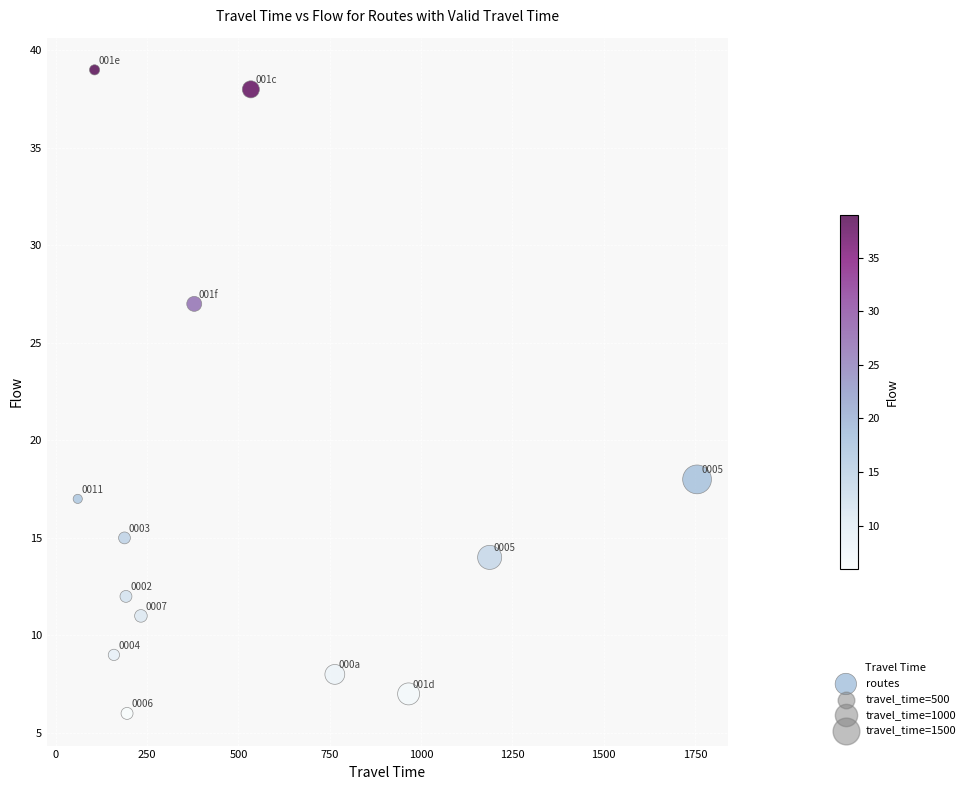

What is the range of X values (max minus min)?

1696